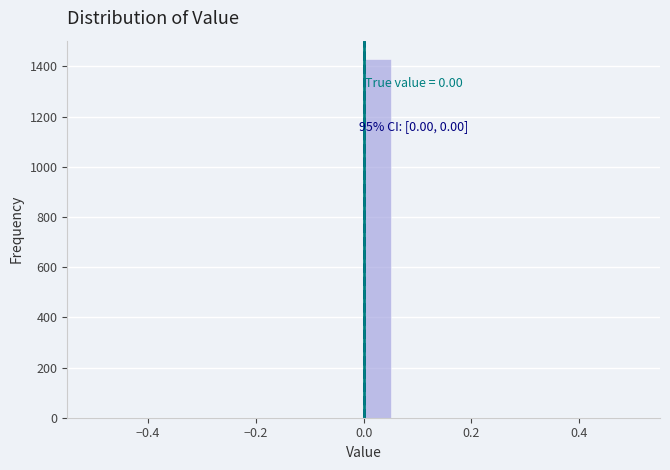

Around what value on the x-axis is the tallest bar? Give the approximate position of its centre, as read against the axis.

0.02